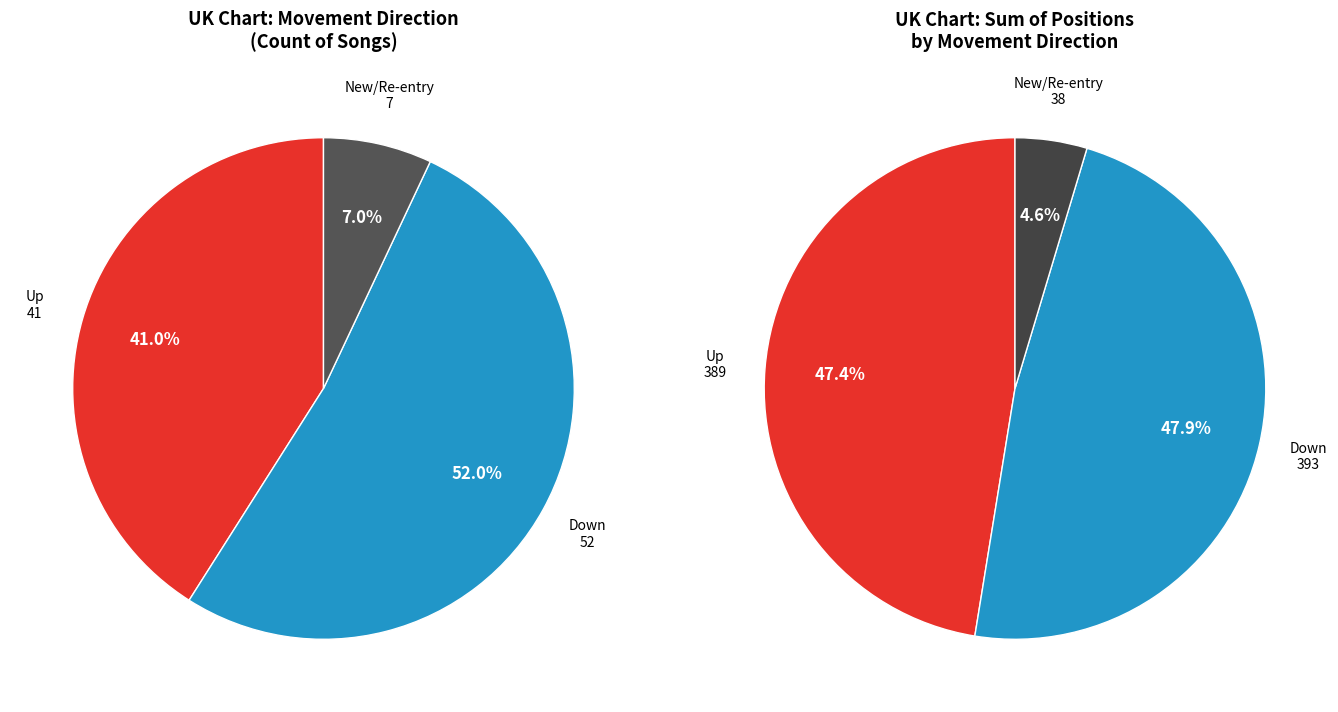

To the nearest percent, what portion does down represent?

52%